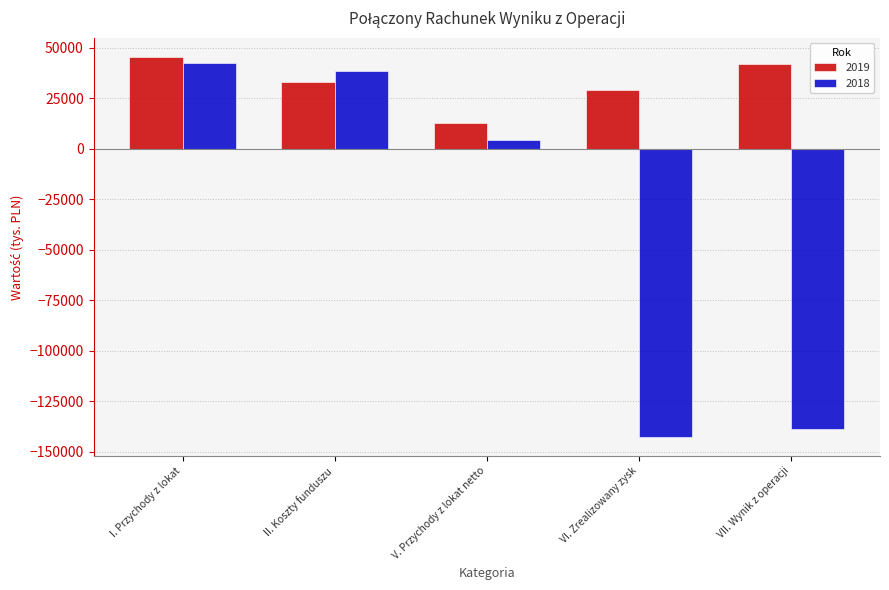

At which label is 2018 closest to -50156?

V. Przychody z lokat netto